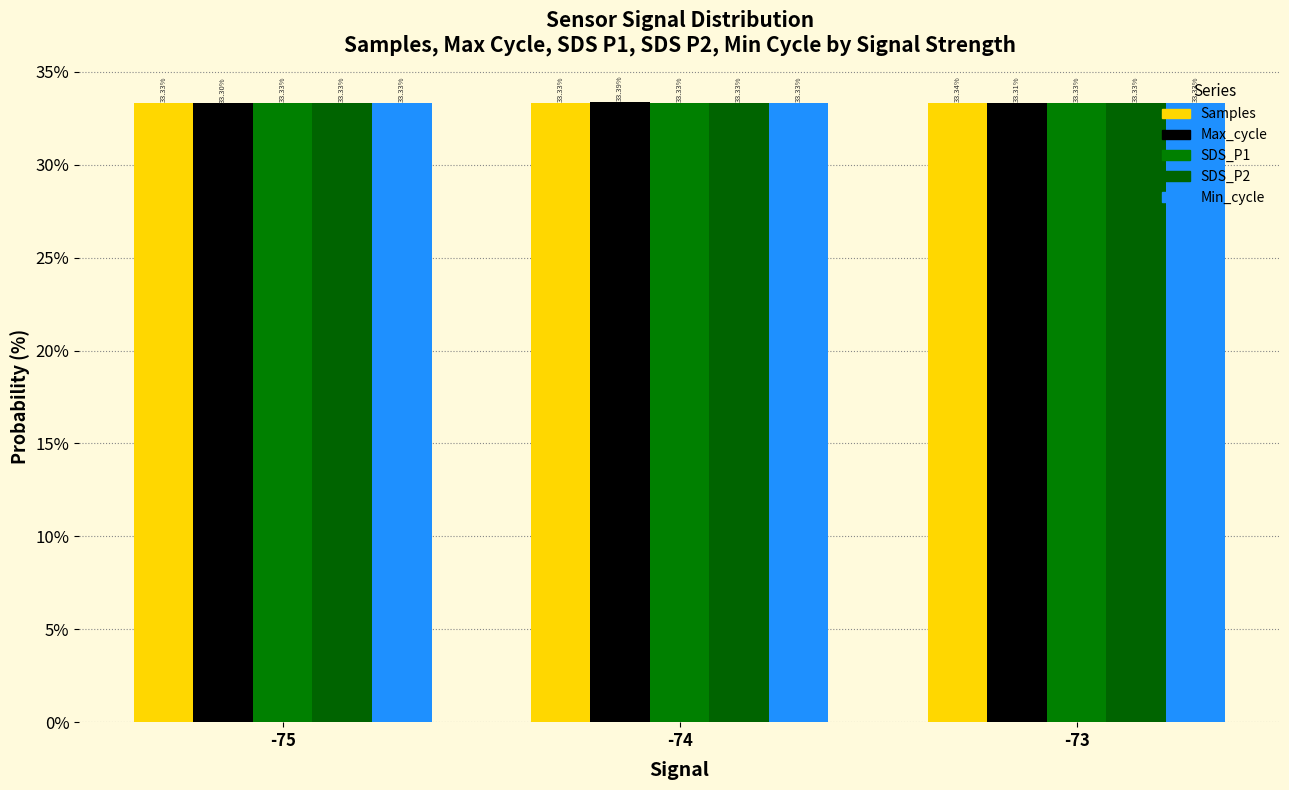

How many bars are there in each group?

5